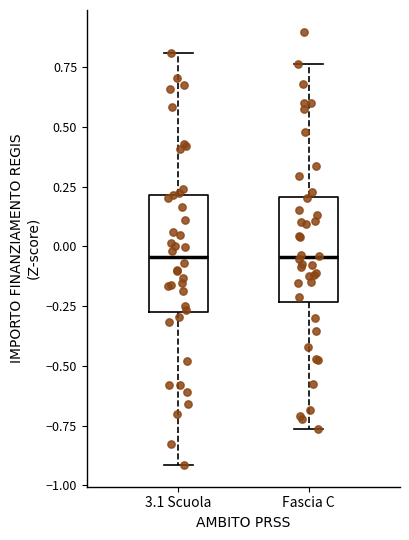

Where is the upper edge of the box for Fascia C on the y-axis? The values are not printed on the chart, so give them approximately, as read against the axis.

0.20